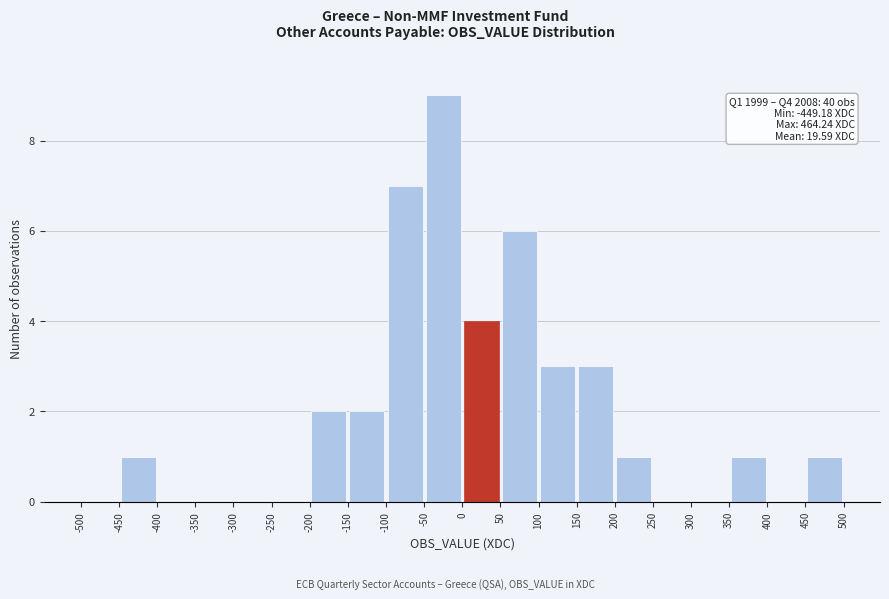

Over which range of the x-axis is the bar tallest?

-50 to 0